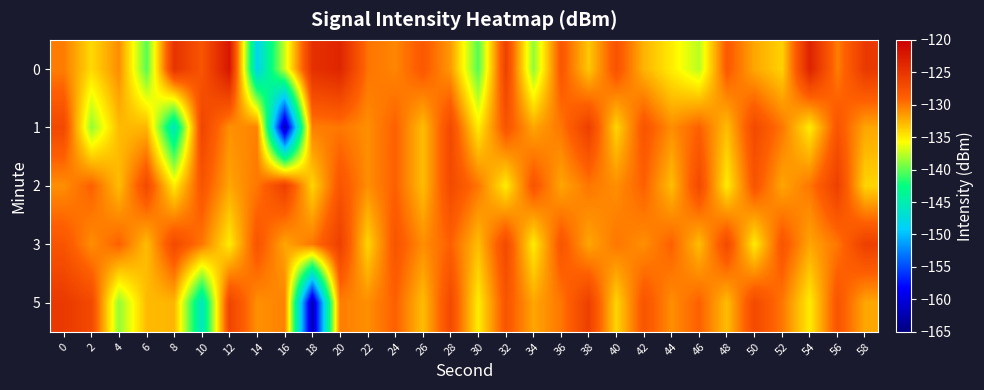

Rank the series at 42 from highest to lowest value.

1, 5, 2, 3, 0